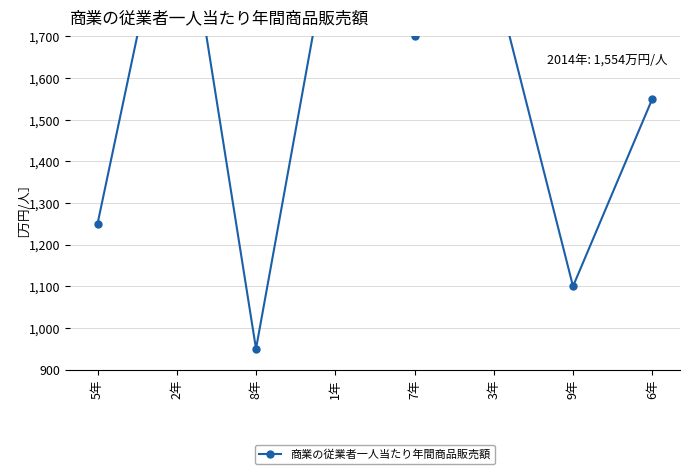

True or false: the data shows 2150 at 2年.

True